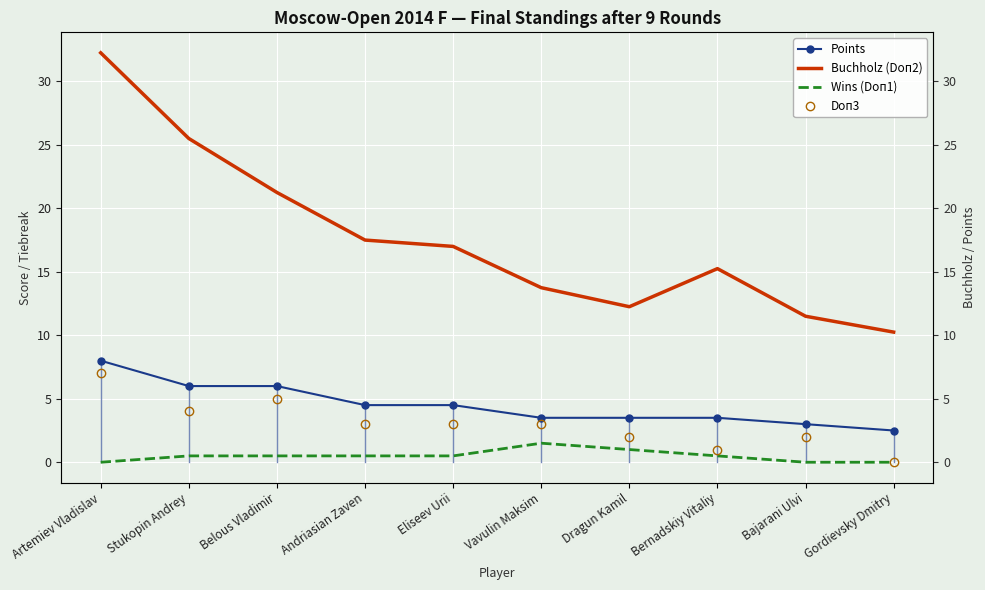

What is the difference between the highest and lowest values at Andriasian Zaven?

17.0